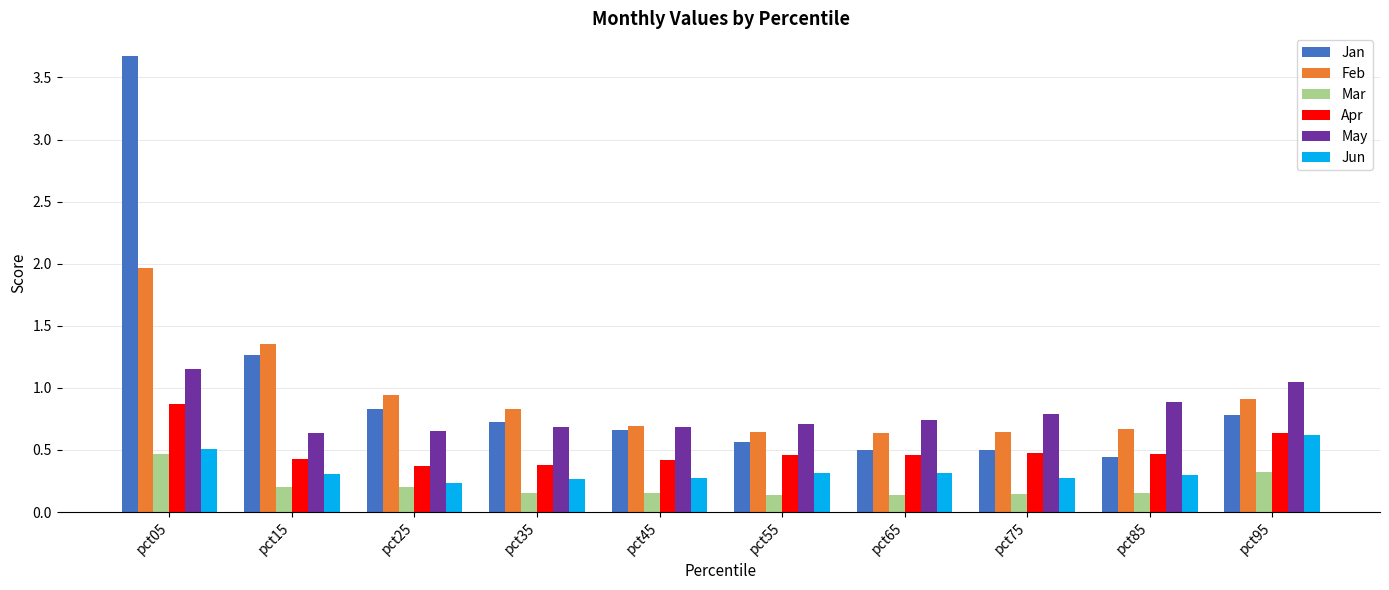

What is the maximum value for Feb?

2.0